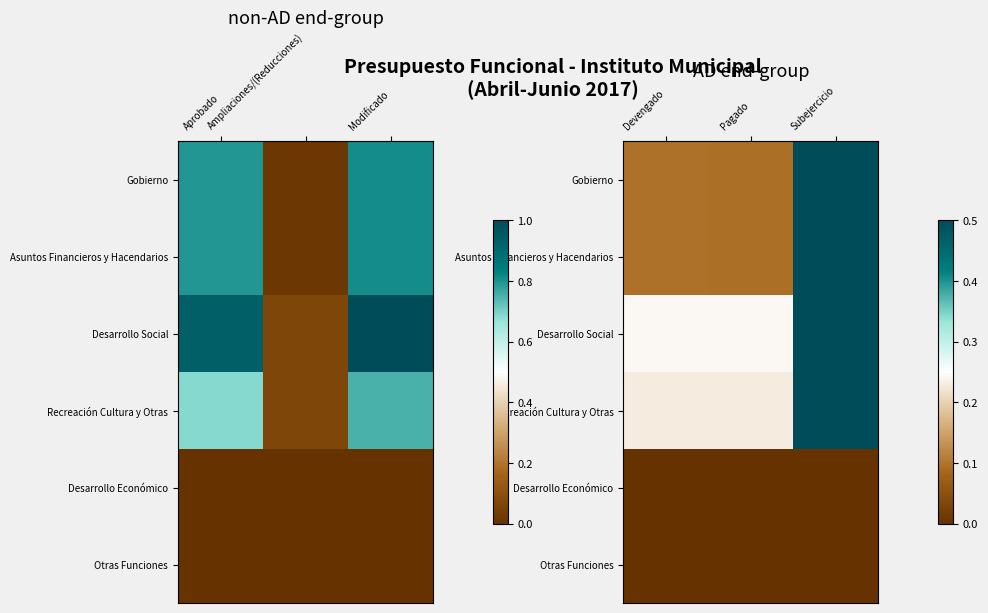

At which category is the sum across all series the highest?

Subejercicio